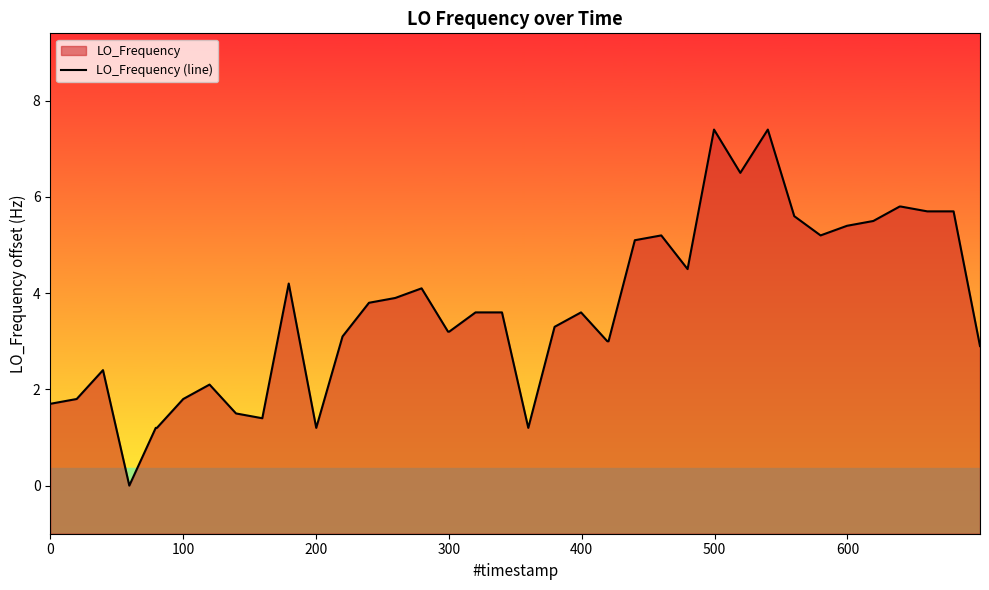

What is the difference between the maximum and minimum values?

7.4